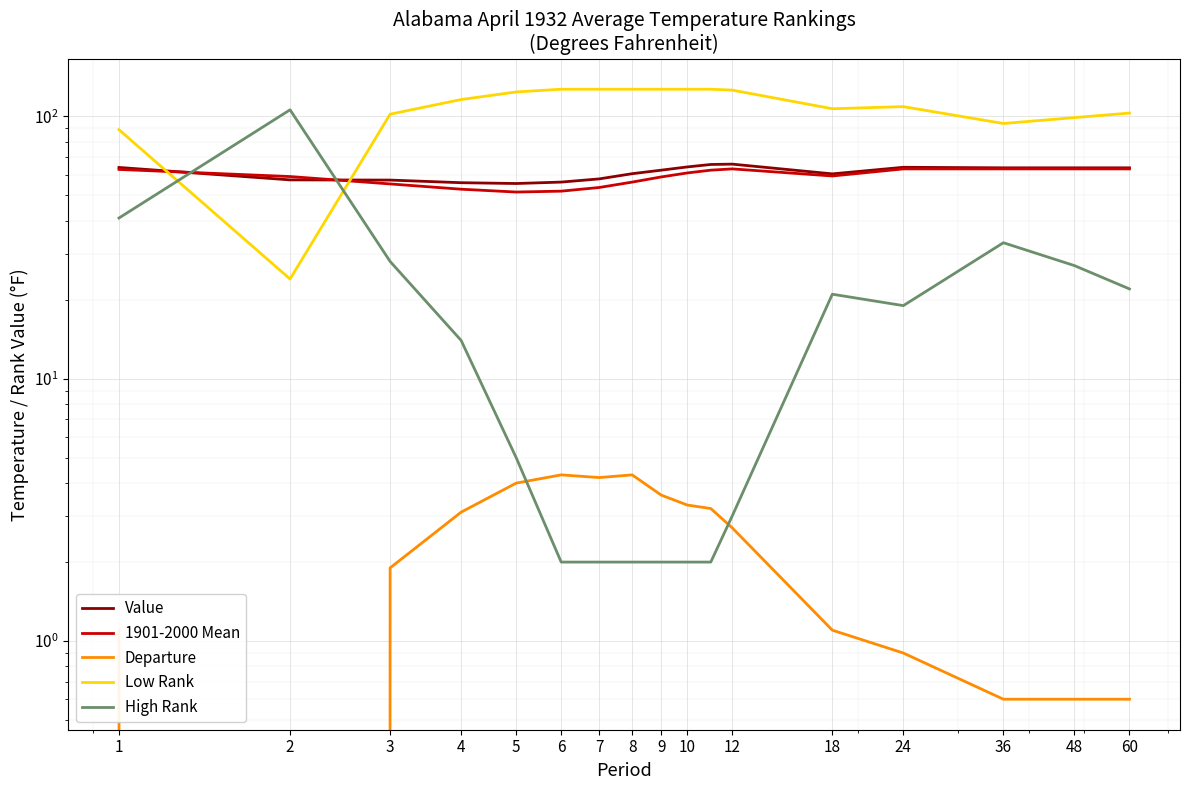

What is the maximum value shown in the chart?

127.0